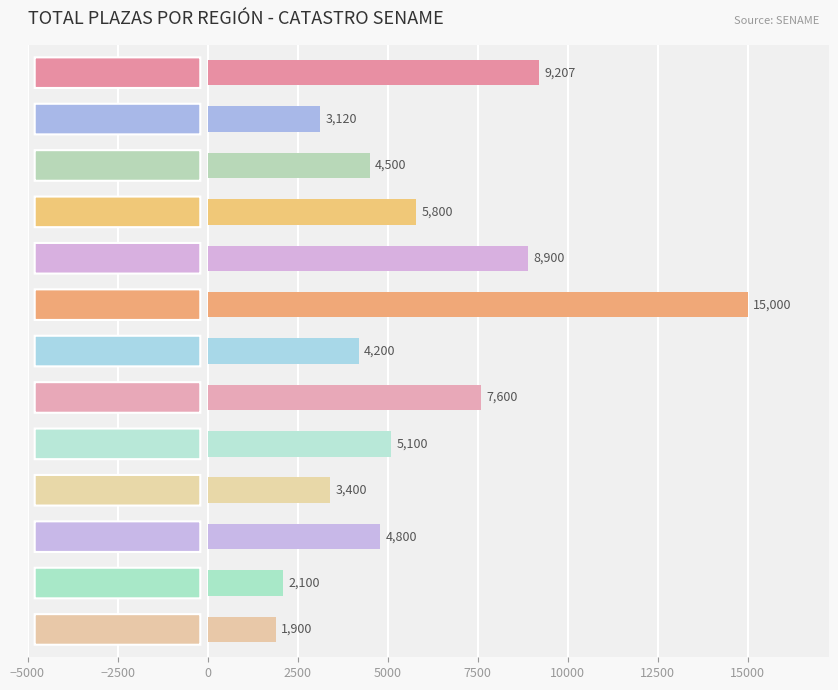

What is the difference between the maximum and minimum values?

13100